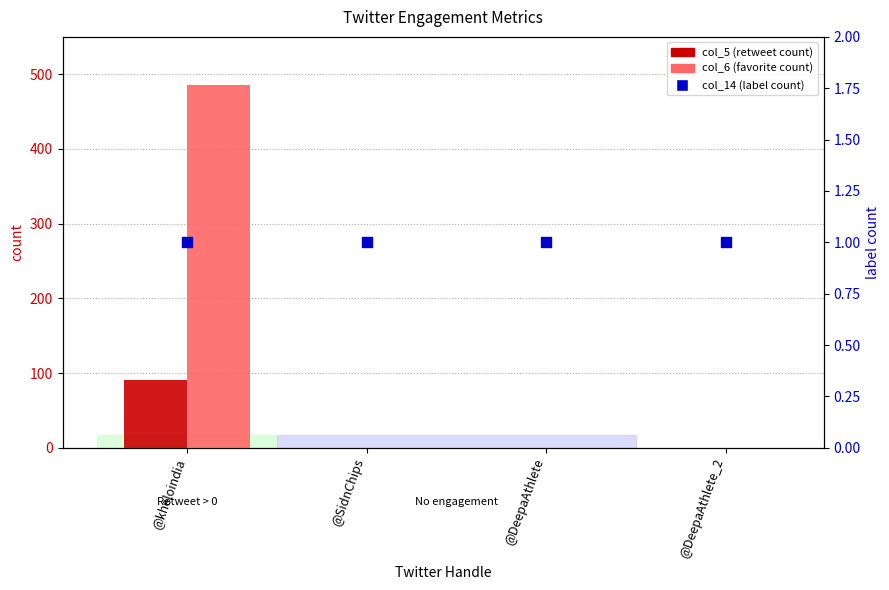

Which series contains the highest Y value?

col_6 (favorite count)